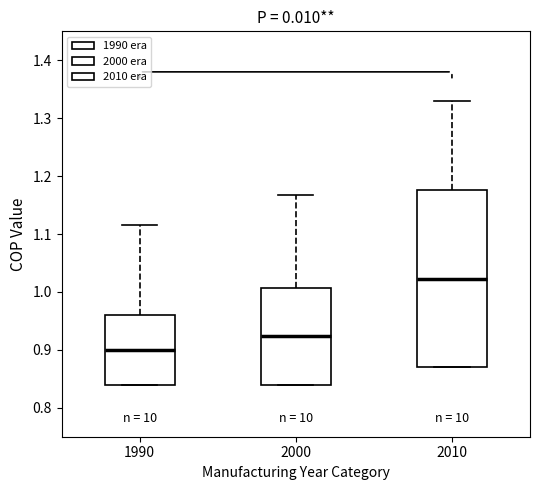

Comparing the boxes themselves (not the whiskers), which one is the tallest?

2010